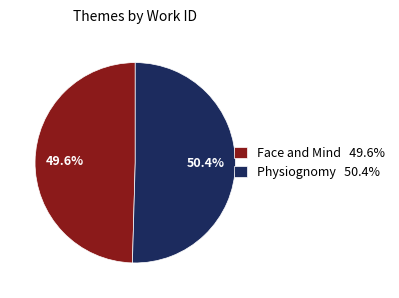

To the nearest percent, what is the average slice percentage?

50%